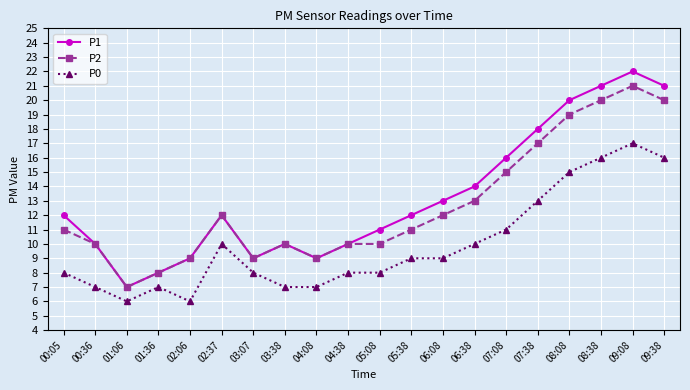

What is the label of the 4th point from the right?

08:08